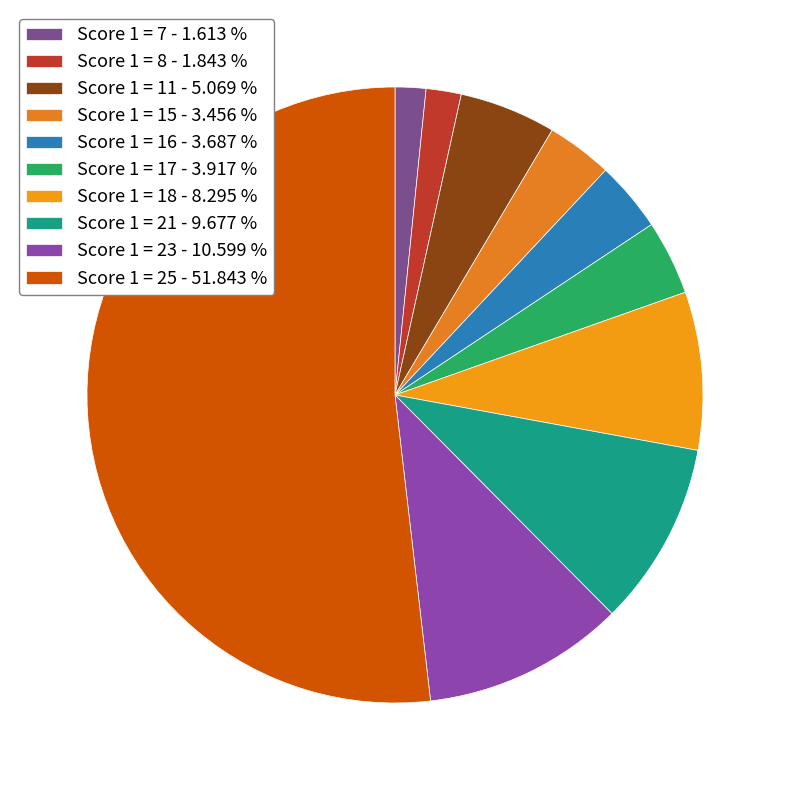

To the nearest percent, what percentage of the pie is Score 1 = 18?

8%